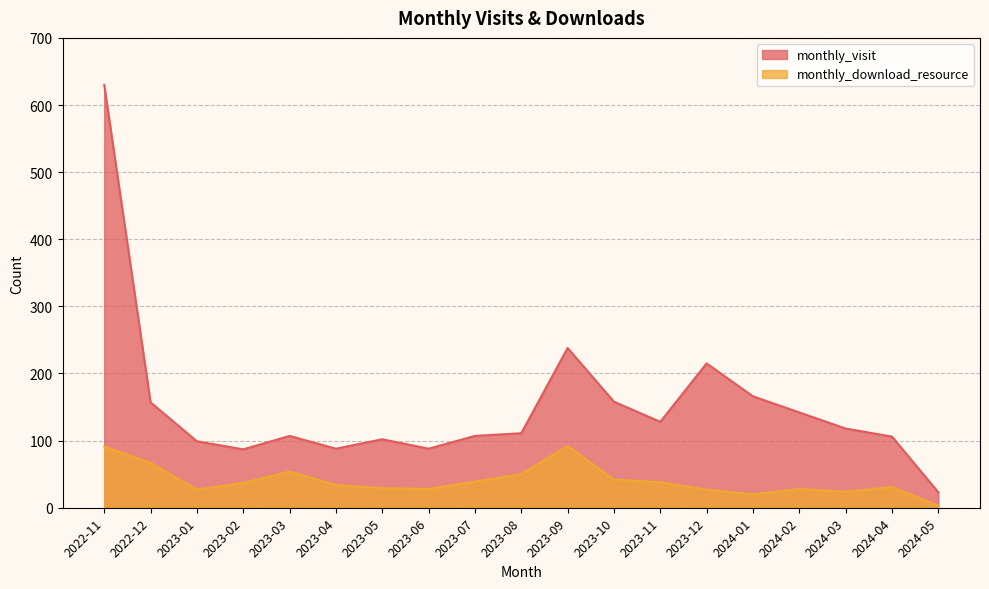

At how many categories does at least one series exceed 243?

1